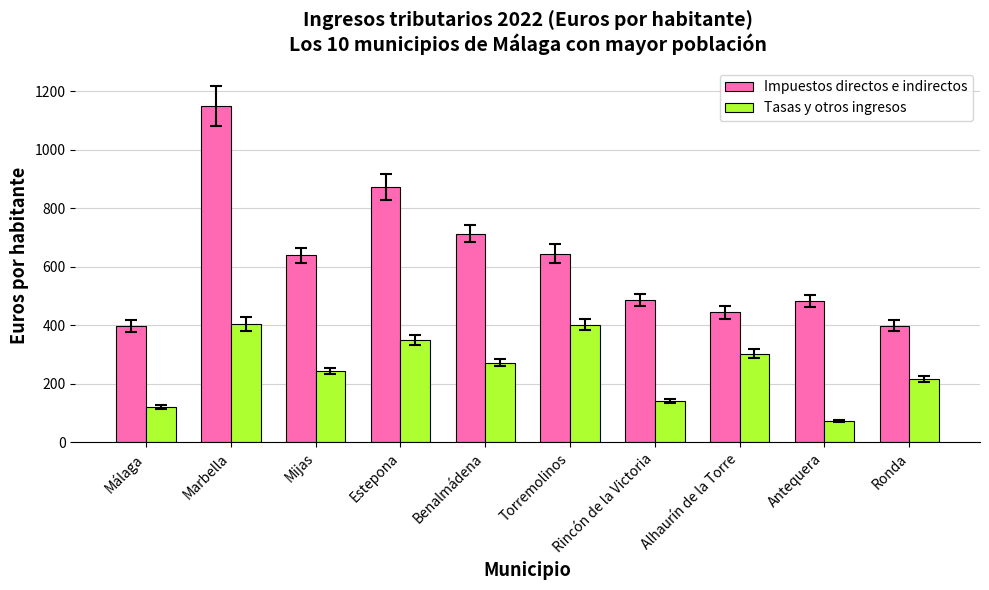

How many values in the Impuestos directos e indirectos series are below 639?

5